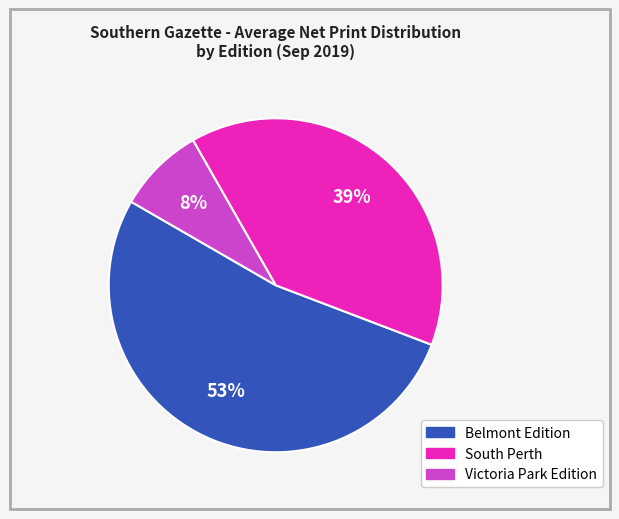

What is the smallest slice in the pie chart?

Victoria Park Edition